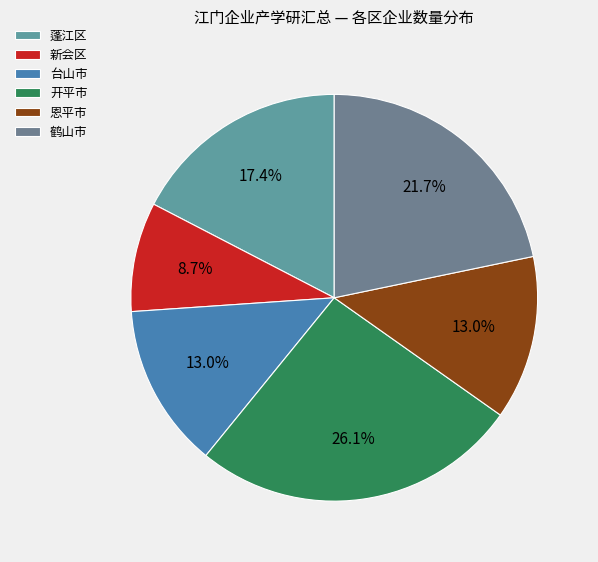

What is the ratio of the value at 恩平市 to the value at 台山市?

1.0